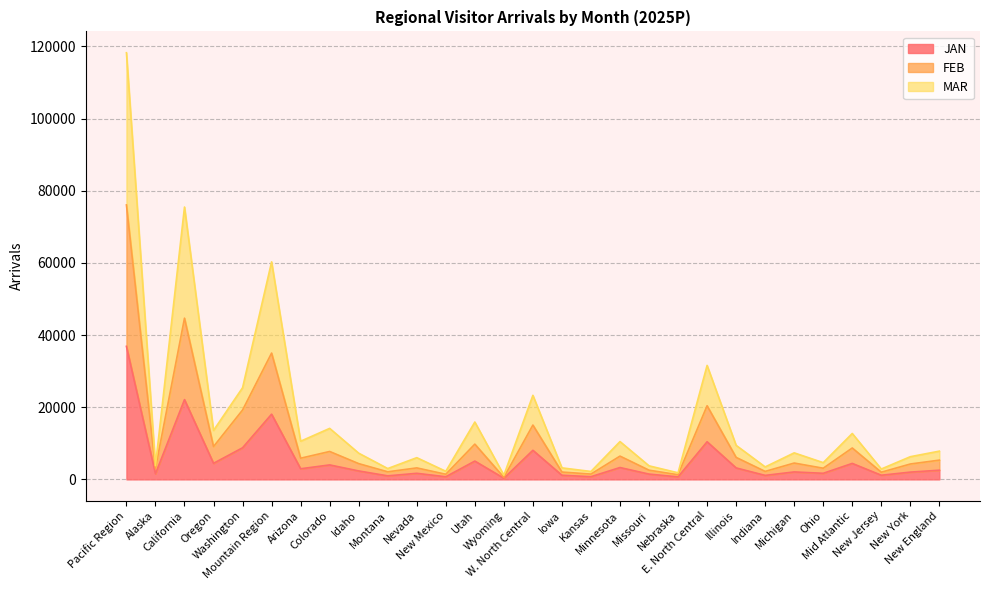

Which series has the largest range (max minus min)?

MAR